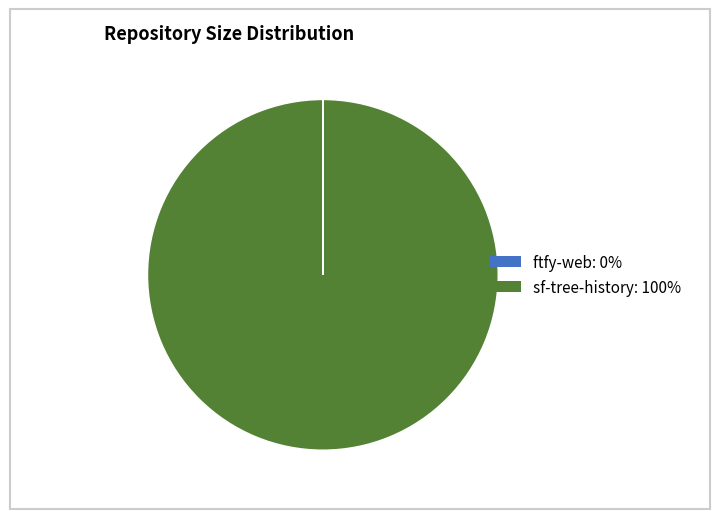

Which slice is the largest?

sf-tree-history